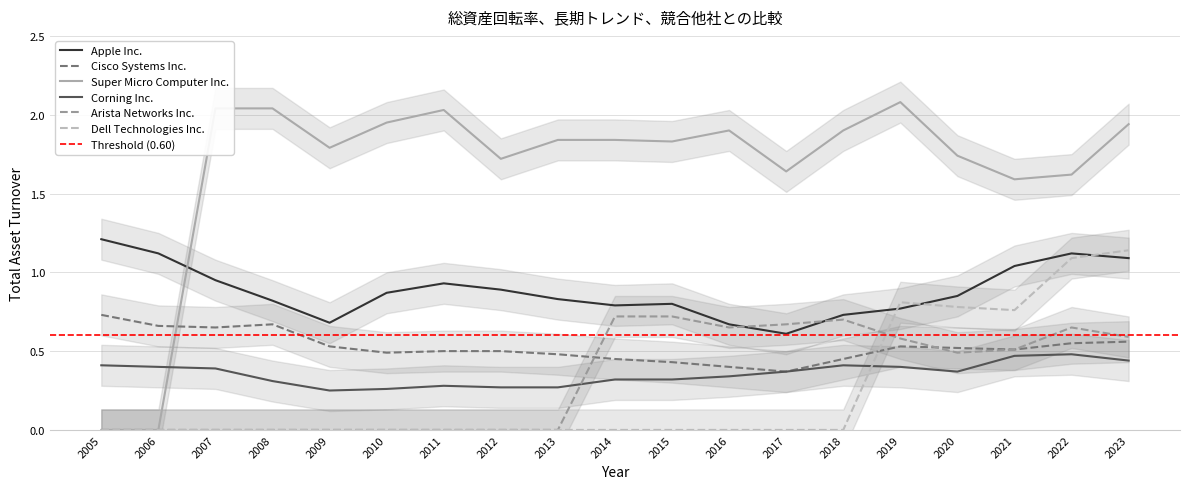

What is the total value across all series at 2012?

3.4